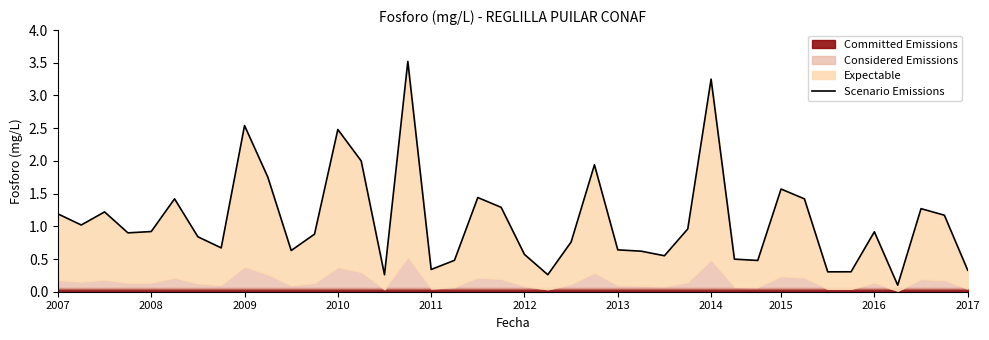

Reading right to left, what are all the values shown in this chart?

0.3	1.2	1.3	0.1	0.9	0.3	0.3	1.4	1.6	0.5	0.5	3.2	1.0	0.6	0.6	0.6	1.9	0.8	0.3	0.6	1.3	1.4	0.5	0.3	3.5	0.3	2.0	2.5	0.9	0.6	1.8	2.5	0.7	0.8	1.4	0.9	0.9	1.2	1.0	1.2